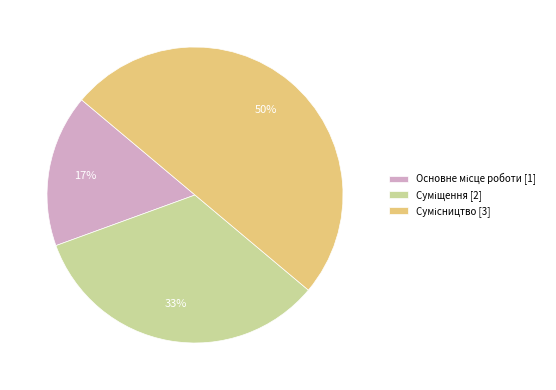

How many segments does this pie chart have?

3